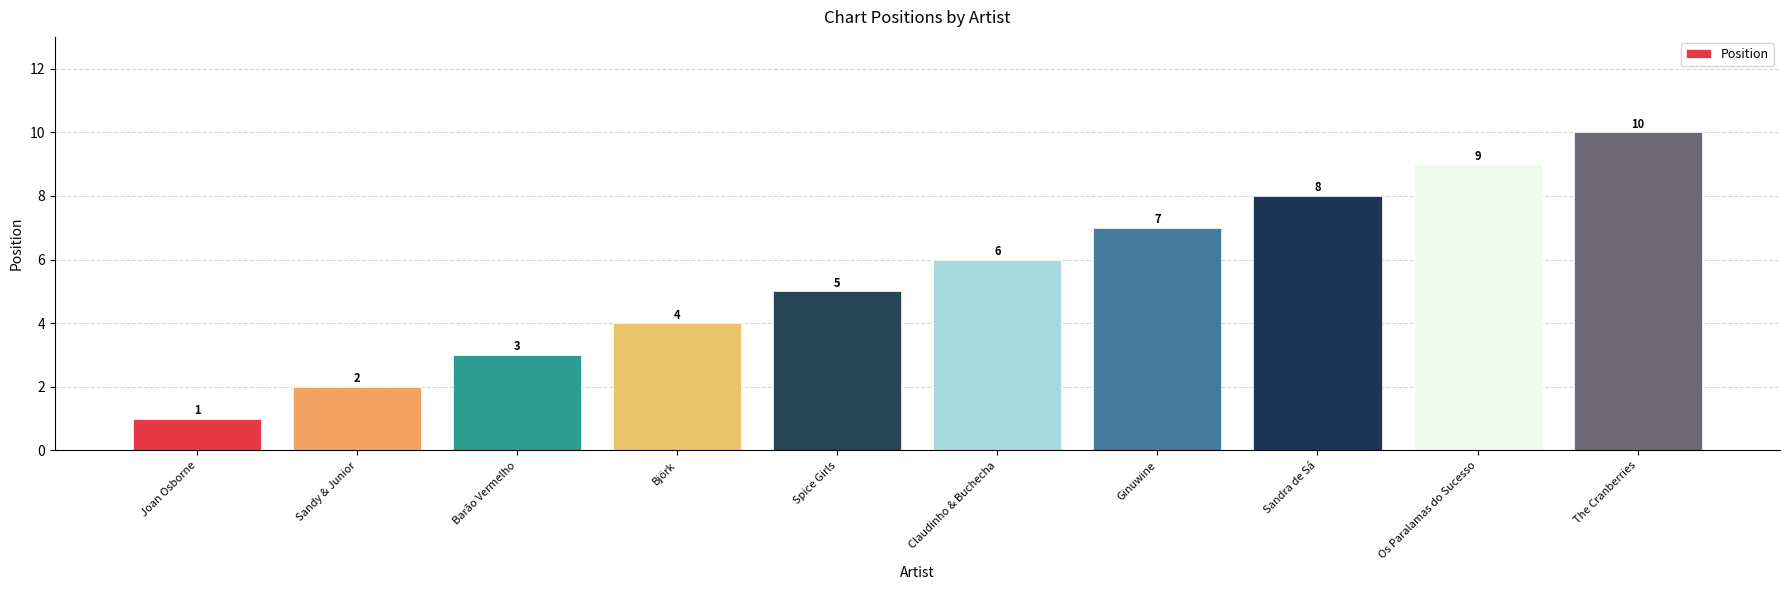

True or false: the data shows 2 at Spice Girls.

False